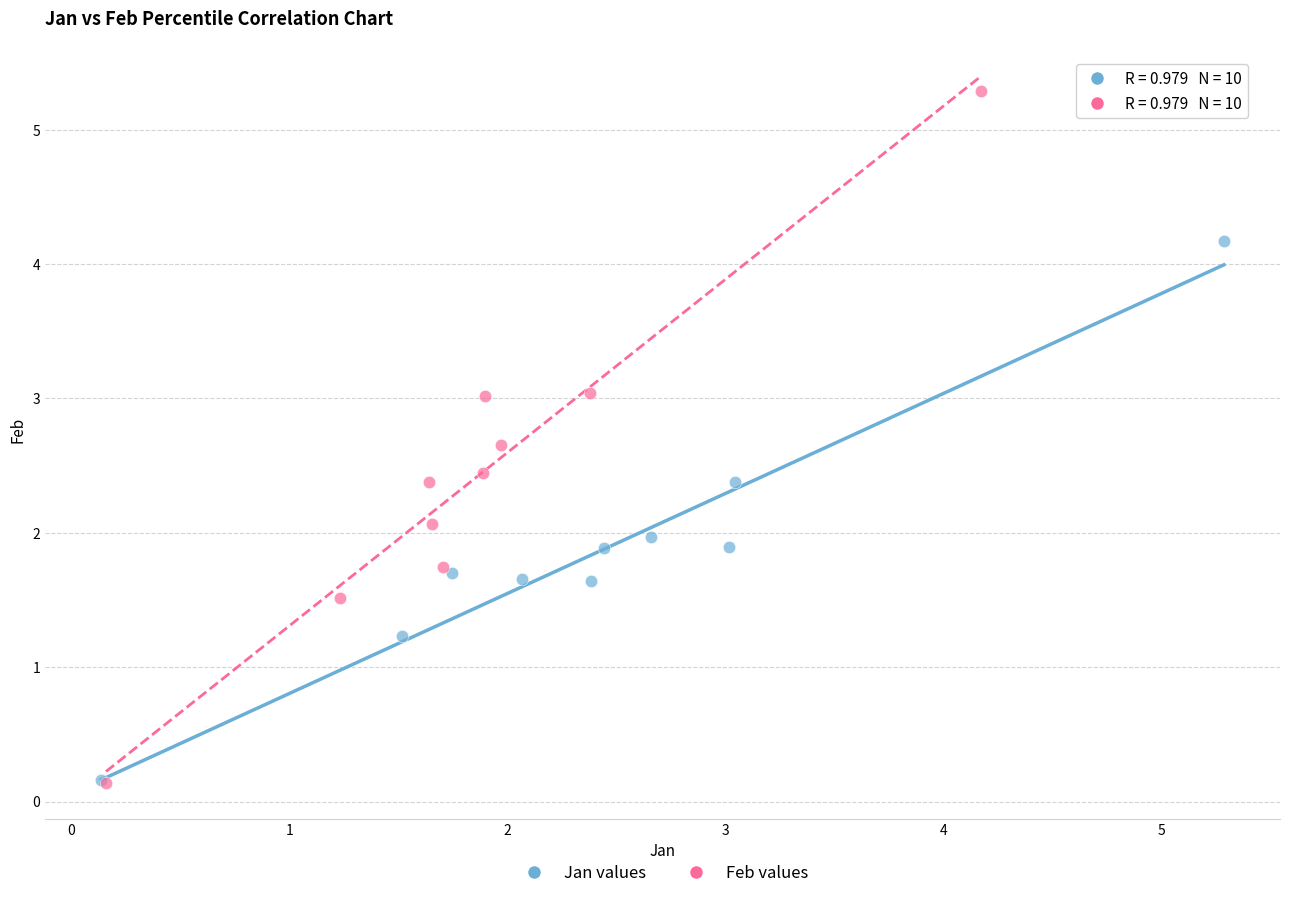

Which series has the widest spread of Y values?

Feb values